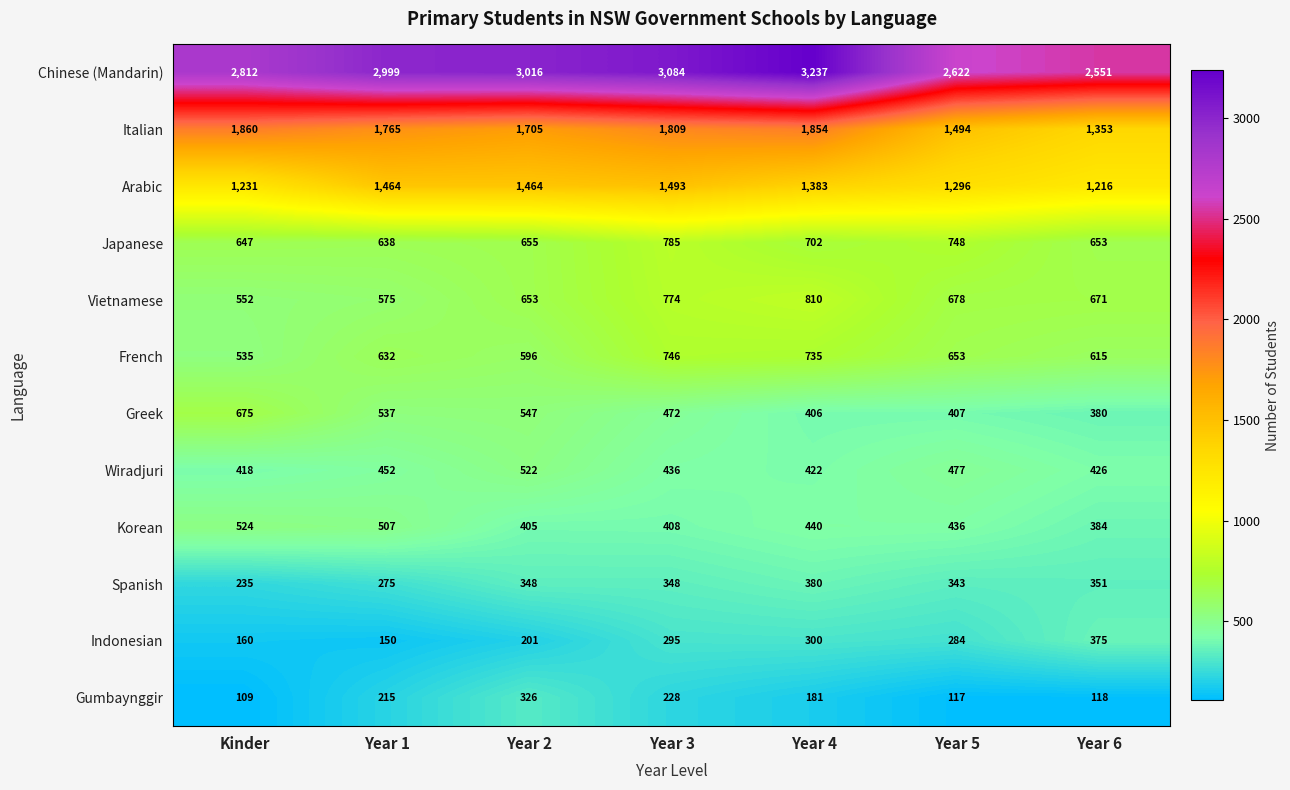

The value of Arabic at Year 1 is 2626. True or false?

False